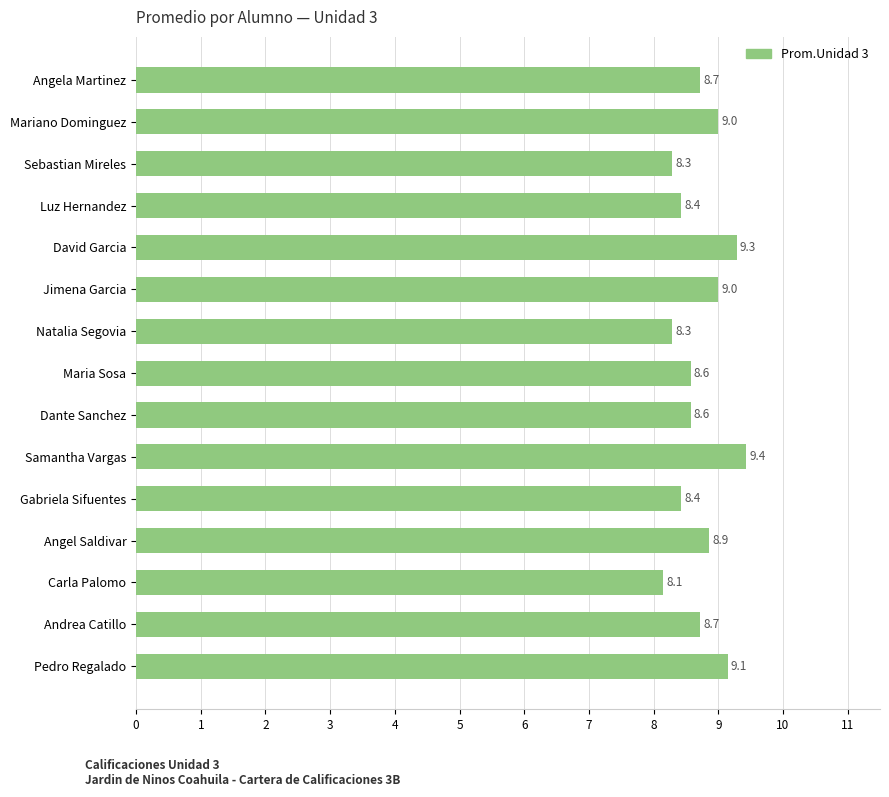

What is the difference between the maximum and second lowest values?

1.1